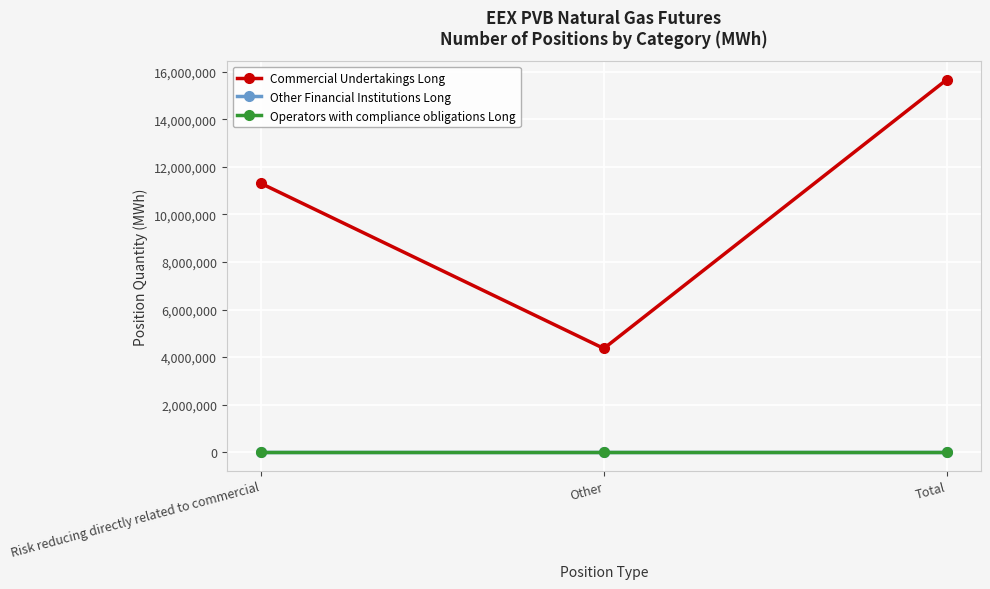

What is the total value across all series at Risk reducing directly related to commercial?

11301720